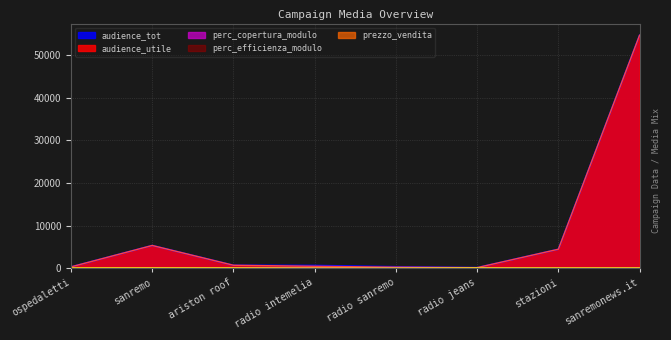

True or false: audience_utile and perc_copertura_modulo cross at least once.

False